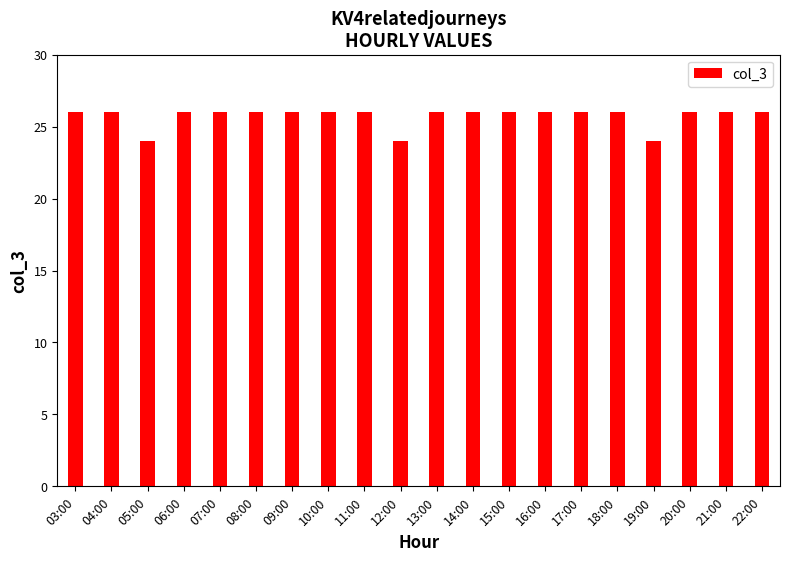

Does the chart contain any negative values?

No